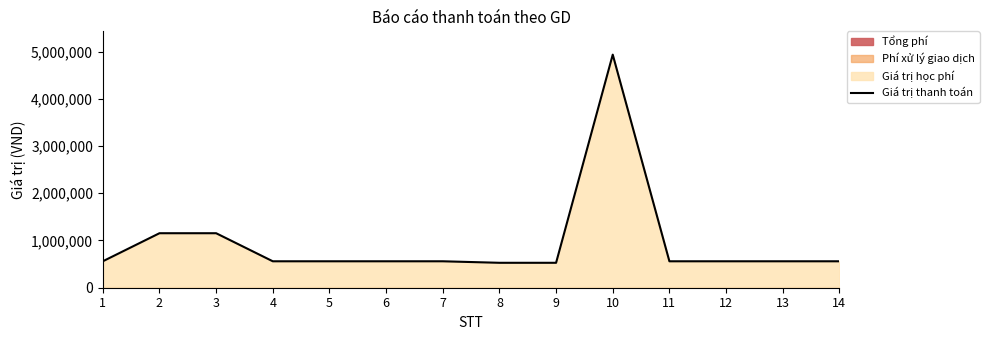

The value at 10 is 2347035. True or false?

False